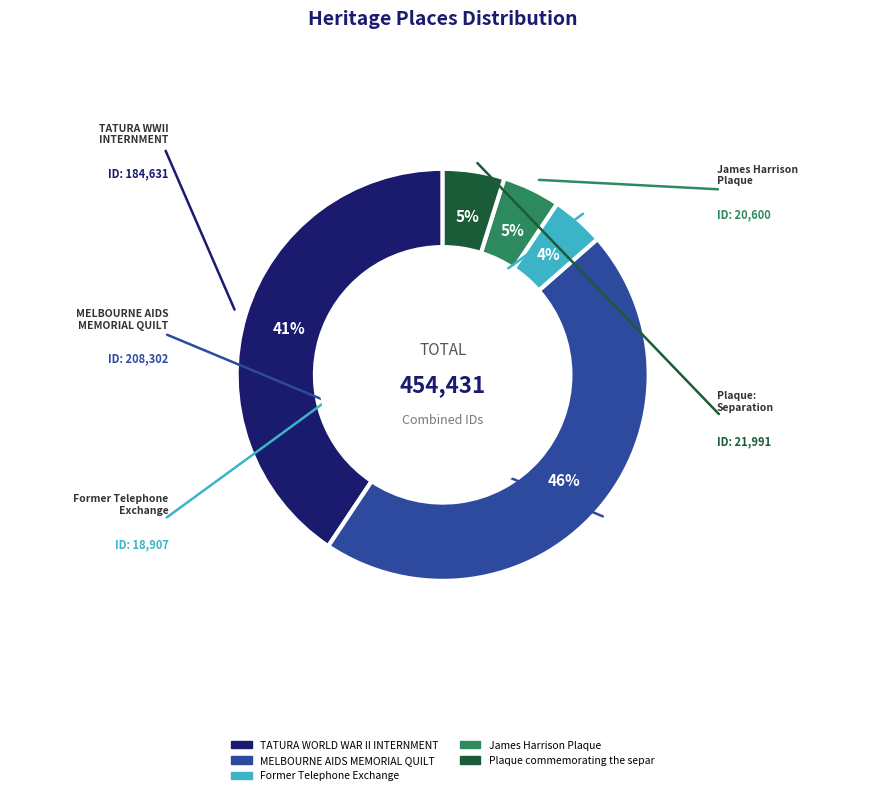

To the nearest percent, what is the difference between the largest and smallest slice percentages?

42%